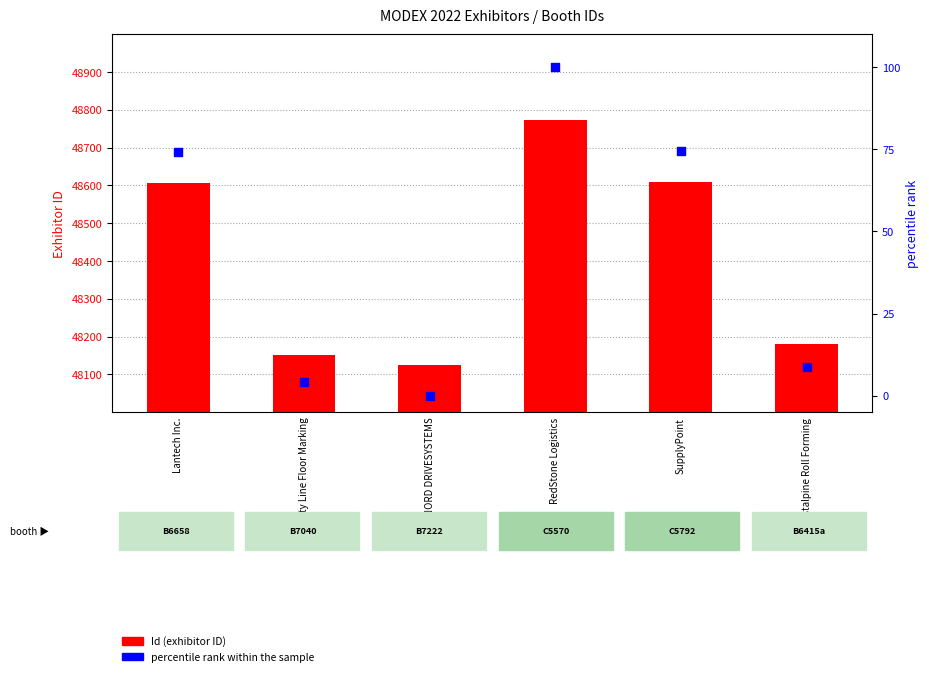

Which series has the largest total across all categories?

Id (exhibitor ID)